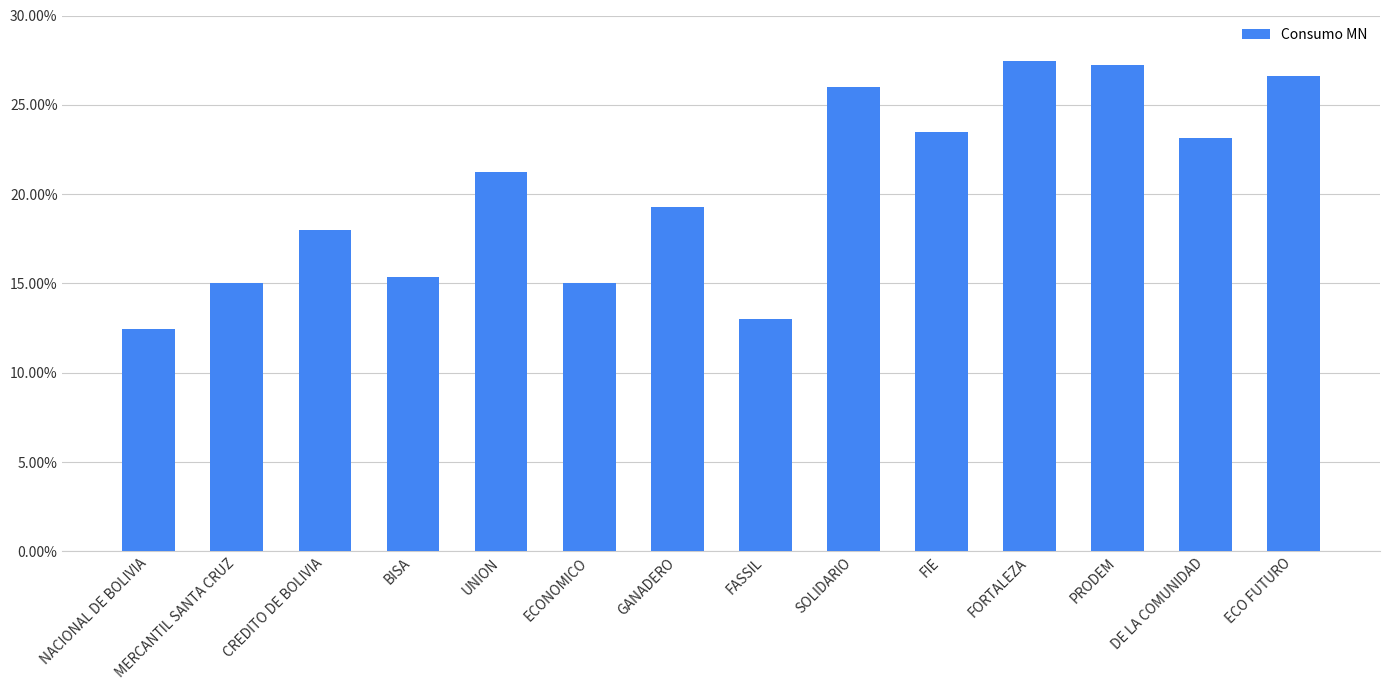

Does the chart contain stacked bars?

No